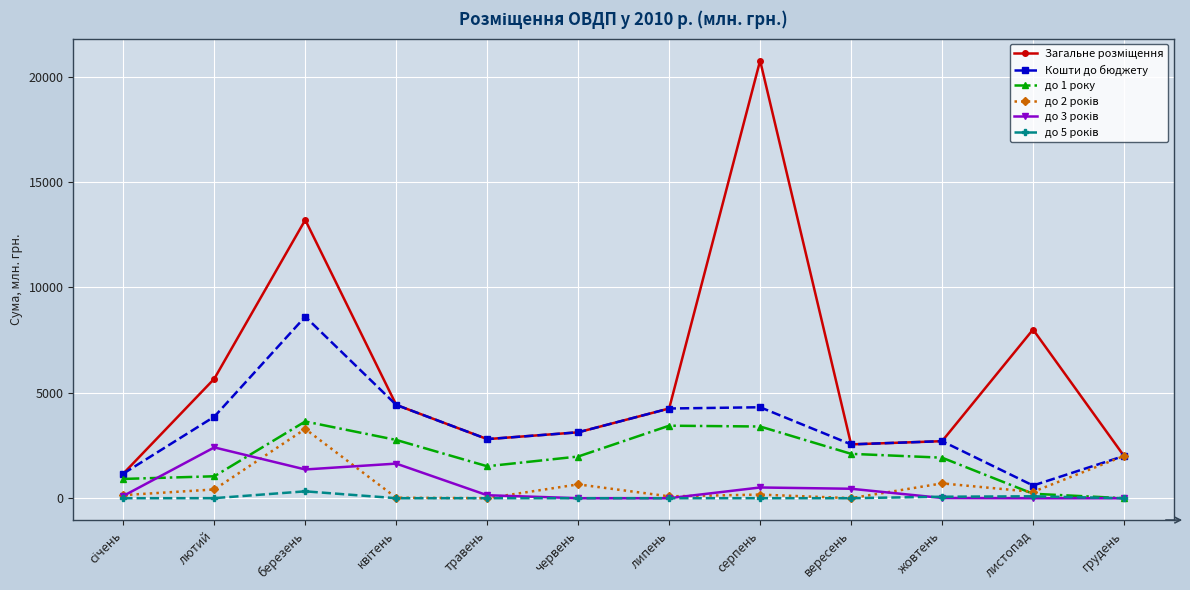

What is the total value across all series at травень?

7263.1